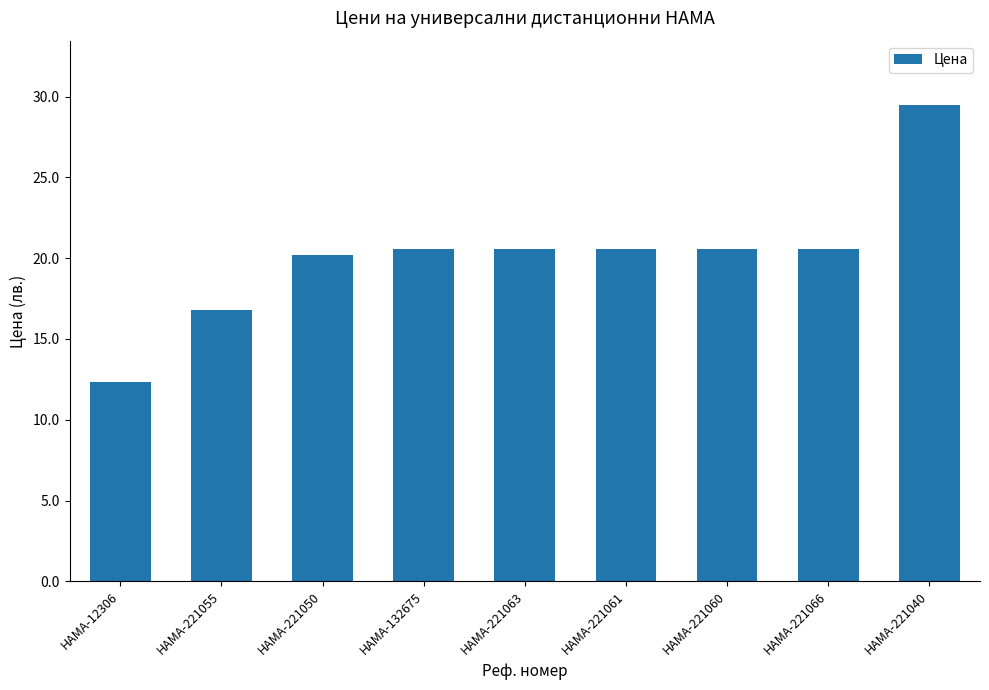

What is the difference between the maximum and minimum values?

17.1